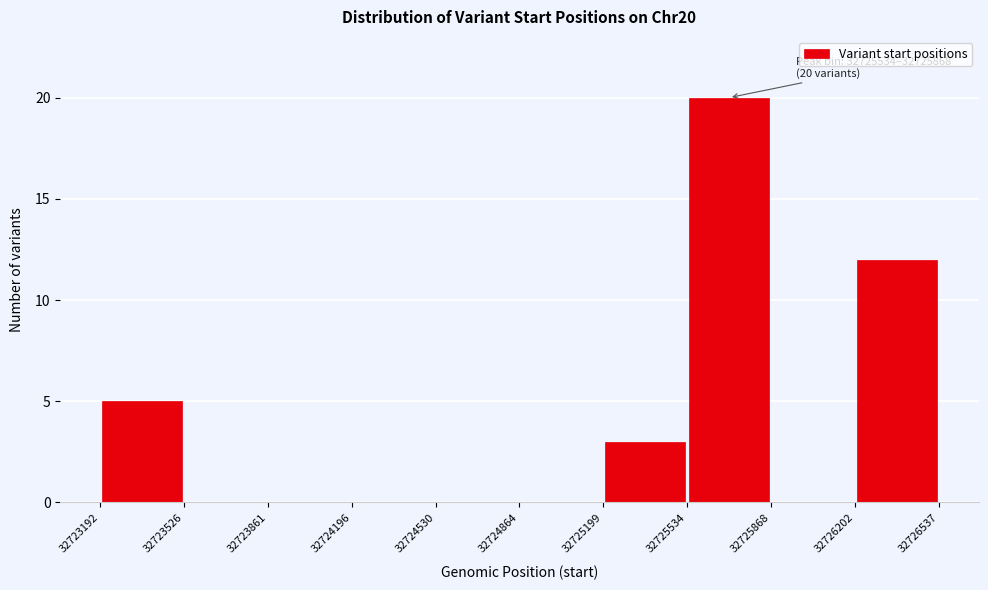

Which range on the x-axis has the tallest bar?

32725534 to 32725868